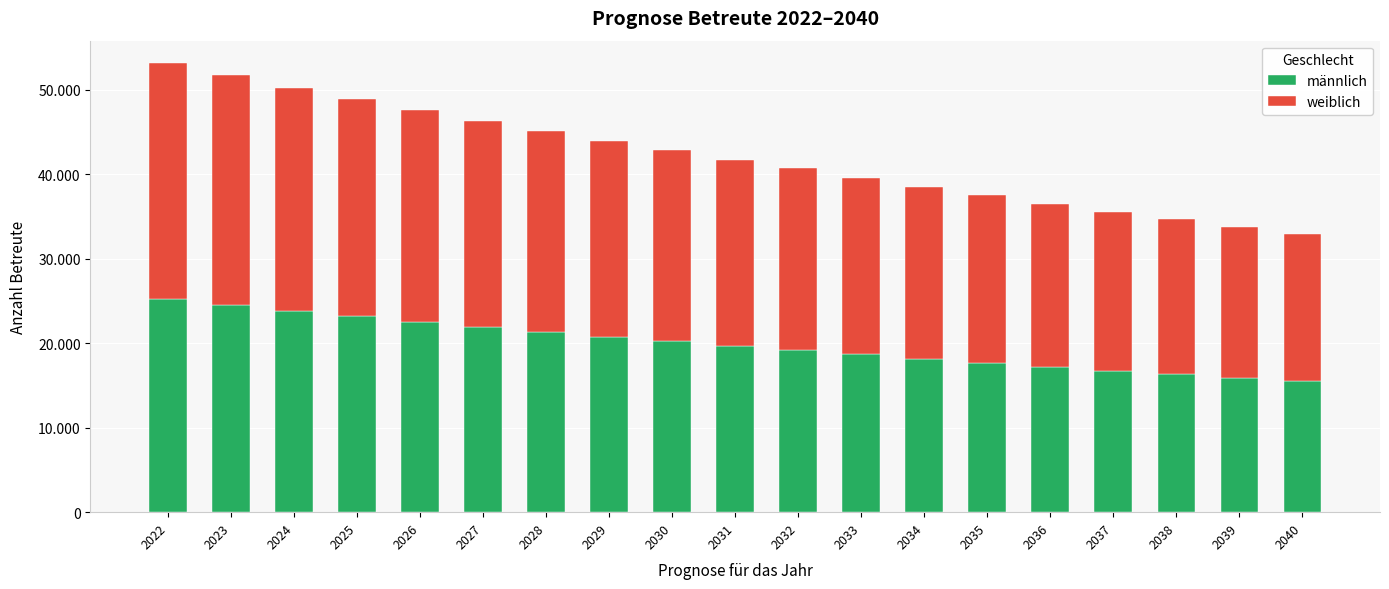

Does the chart contain stacked bars?

Yes